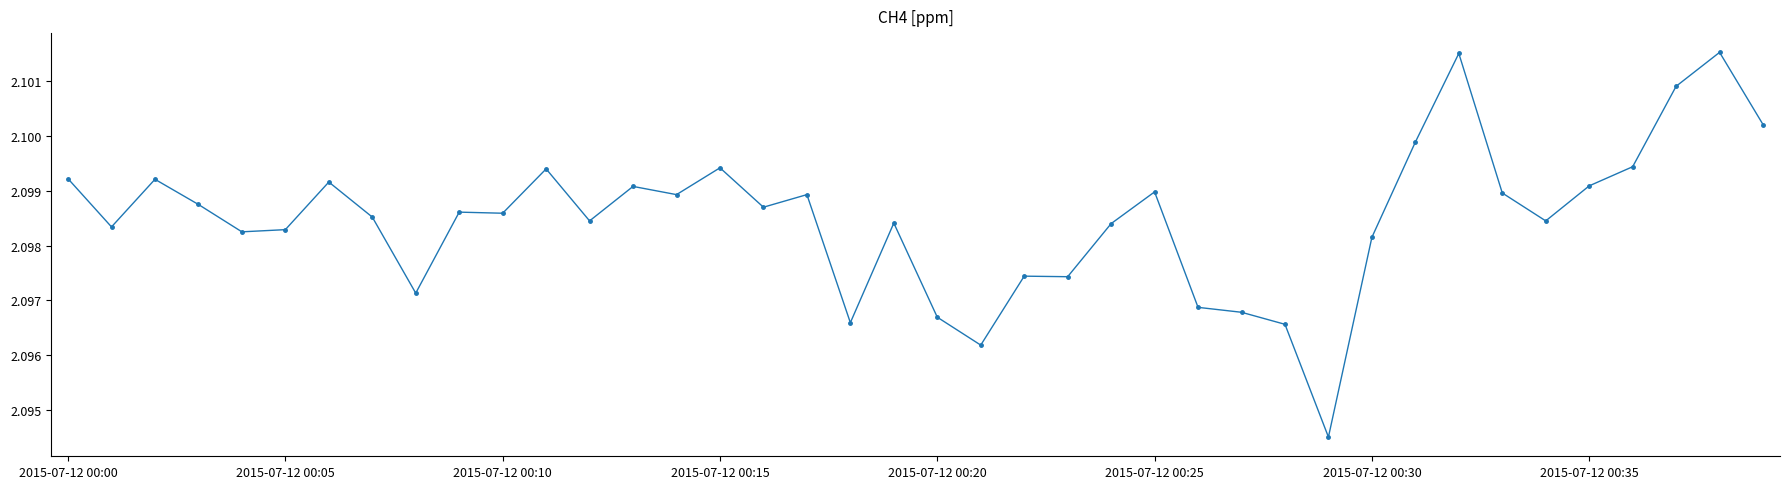

True or false: the data has more than 2 interior local peaks.

True